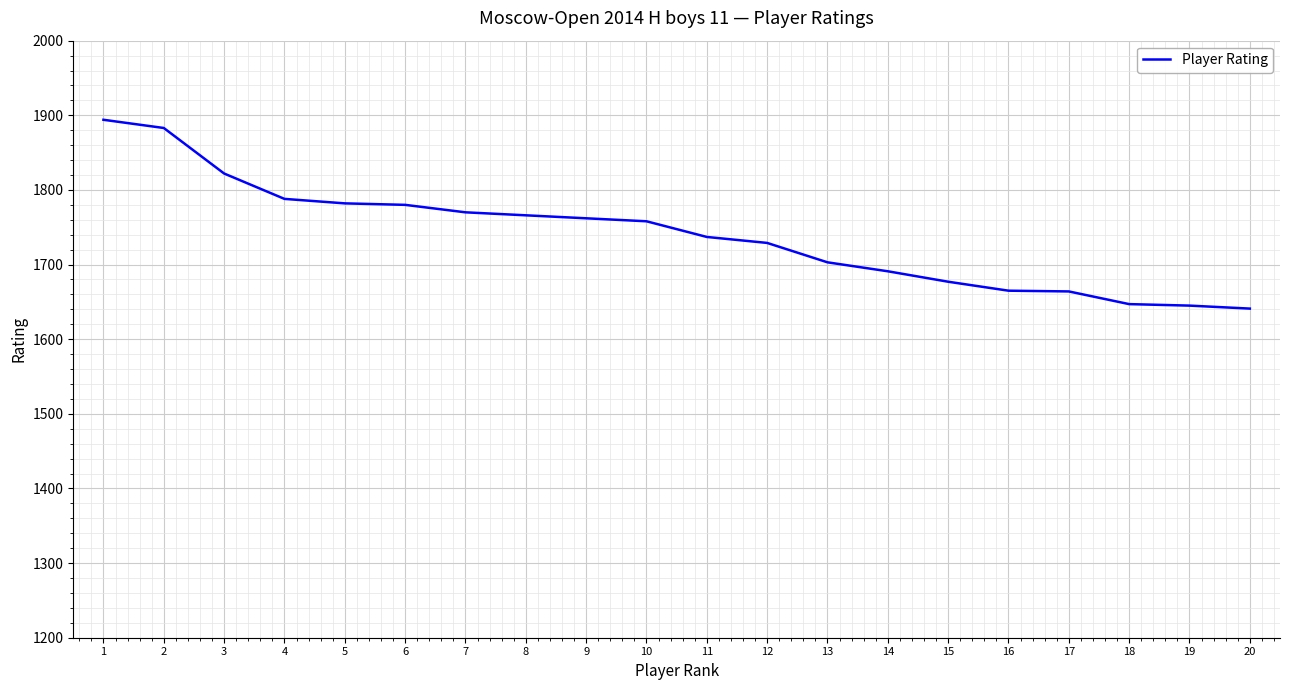

Between 14 and 8, which is larger?

8